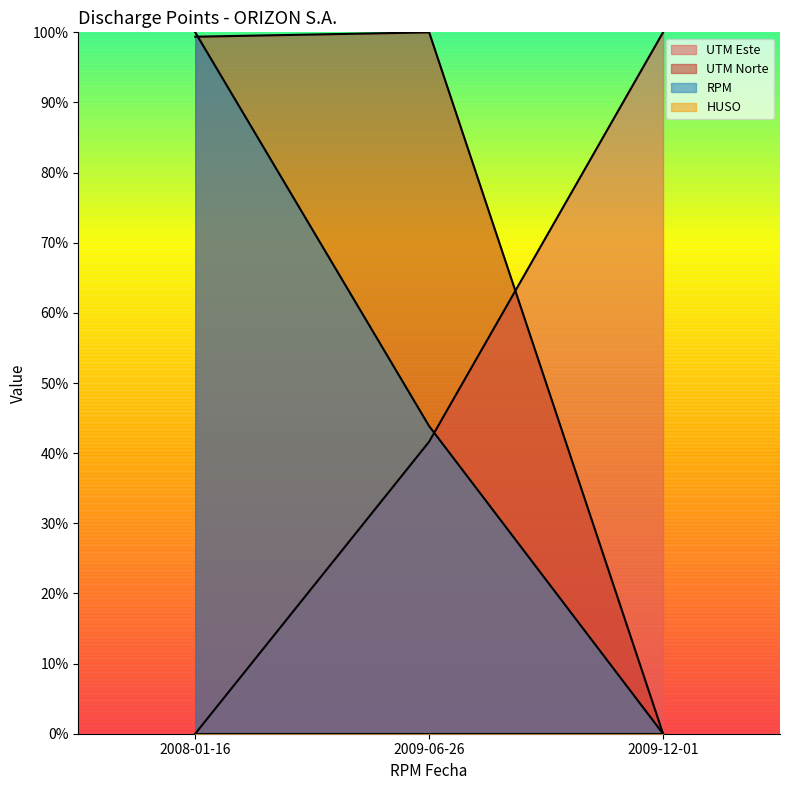

What is the difference between the maximum and second lowest values in the RPM series?

0.6